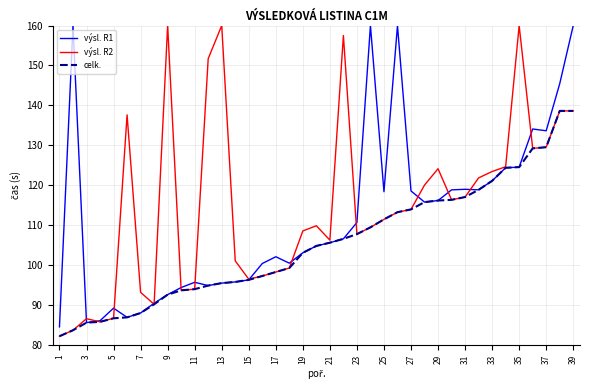

At how many categories does at least one series exceed 143?

10